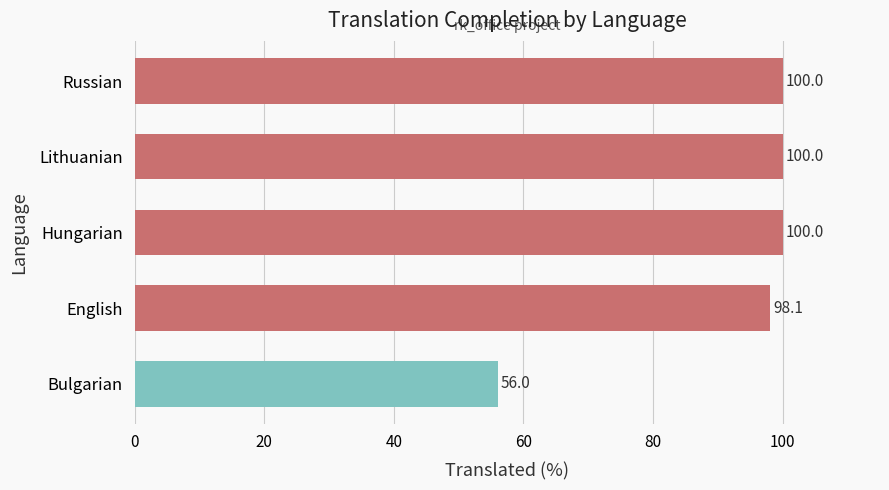

The value at Lithuanian is 146.9. True or false?

False